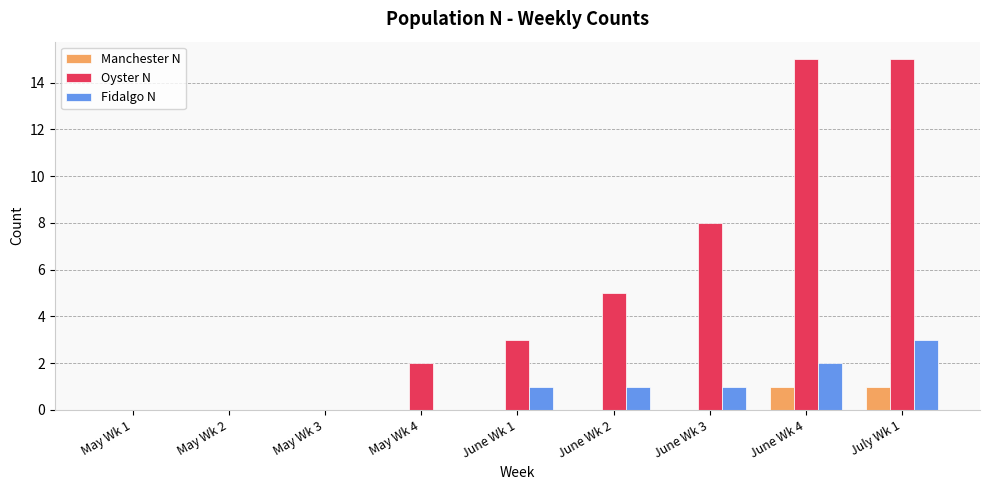

What is the greatest value displayed?

15